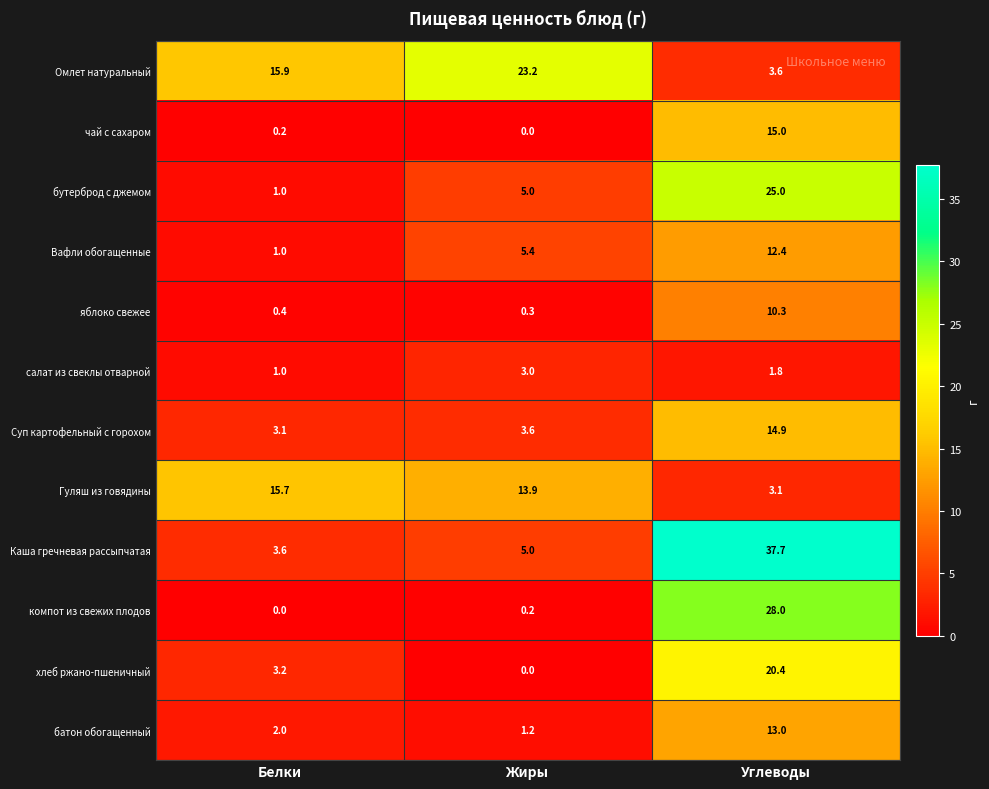

Is the value of Гуляш из говядины at Углеводы greater than the value of яблоко свежее at Белки?

Yes